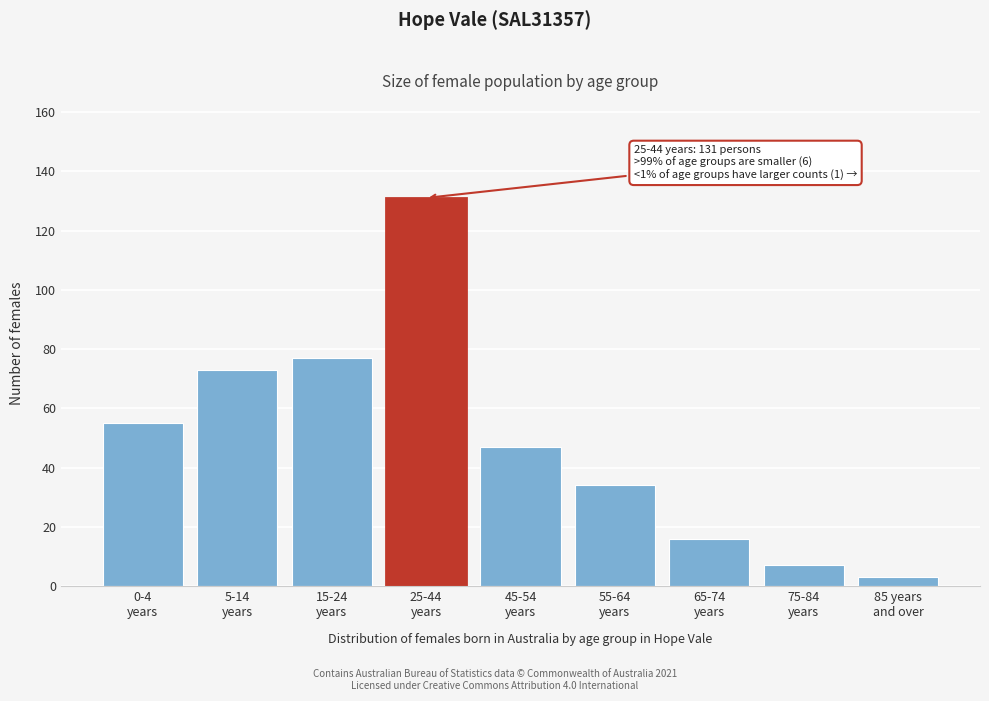

Reading right to left, extract all data points from this chart.

3	7	16	34	47	131	77	73	55